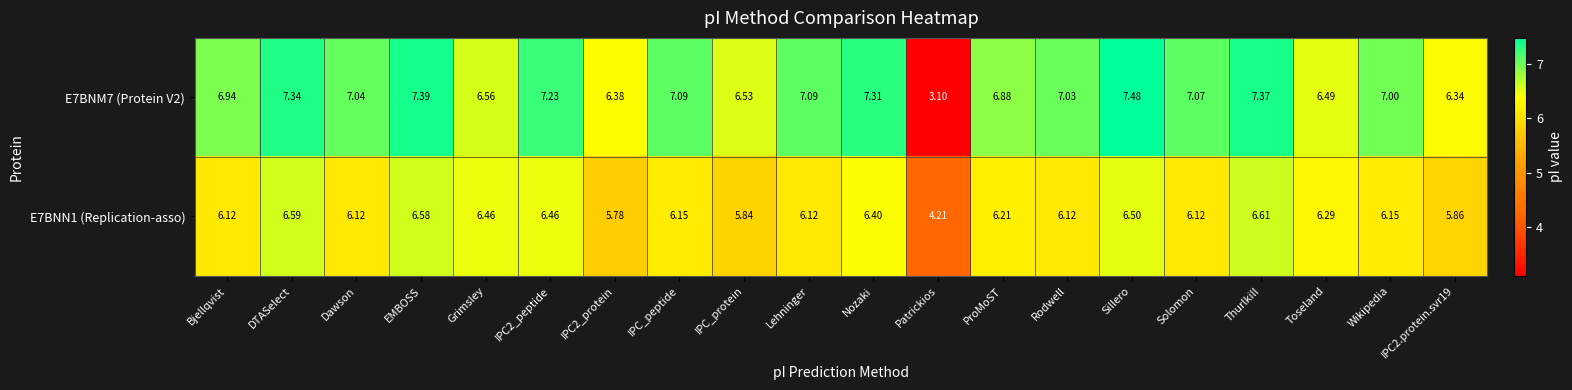

Which category has the lowest value across all series?

Patrickios